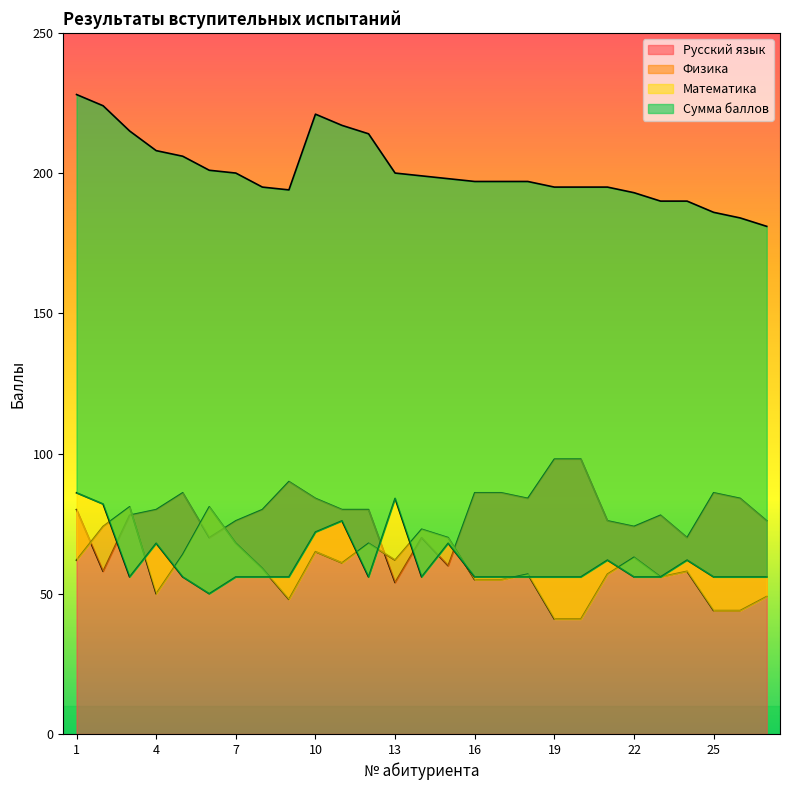

What is the smallest value displayed?

41